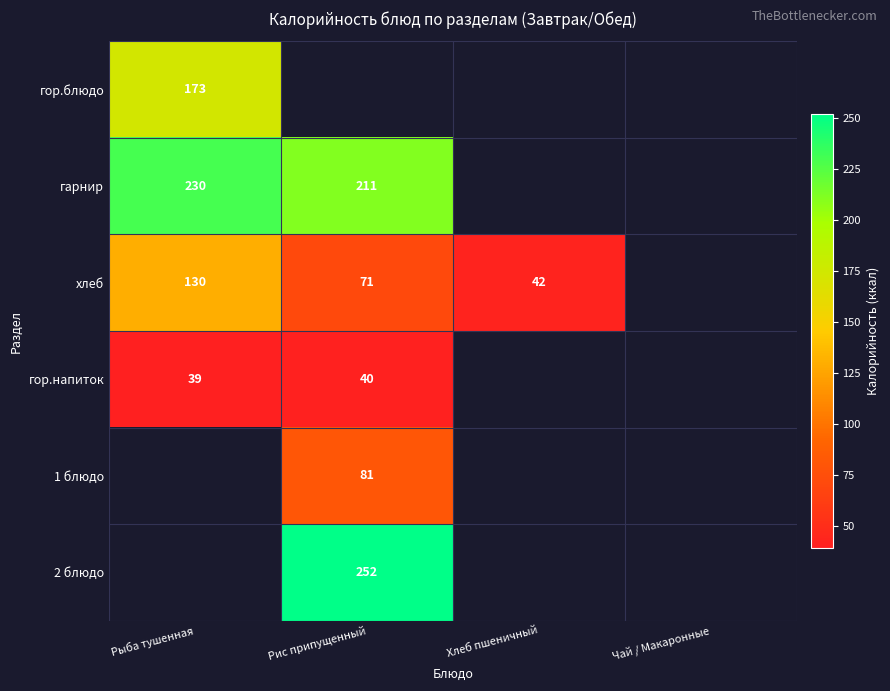

What is the maximum value shown in the chart?

252.0